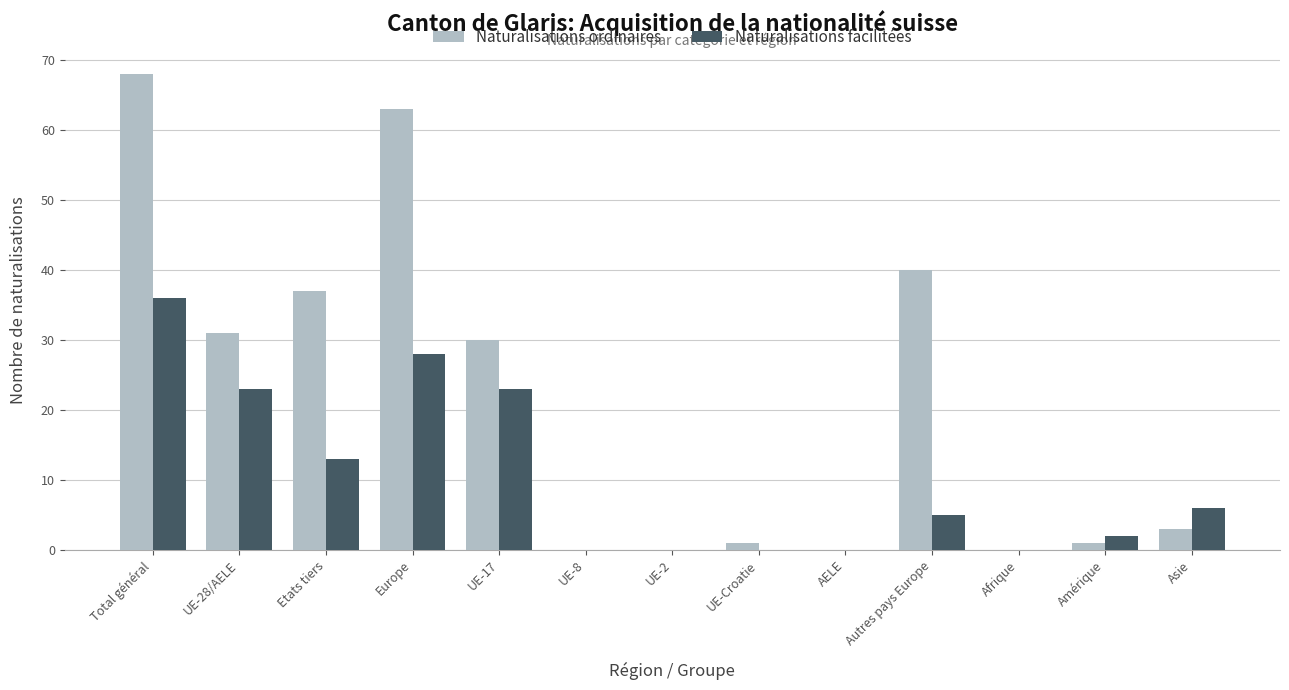

The value of Naturalisations ordinaires at UE-28/AELE is 42. True or false?

False